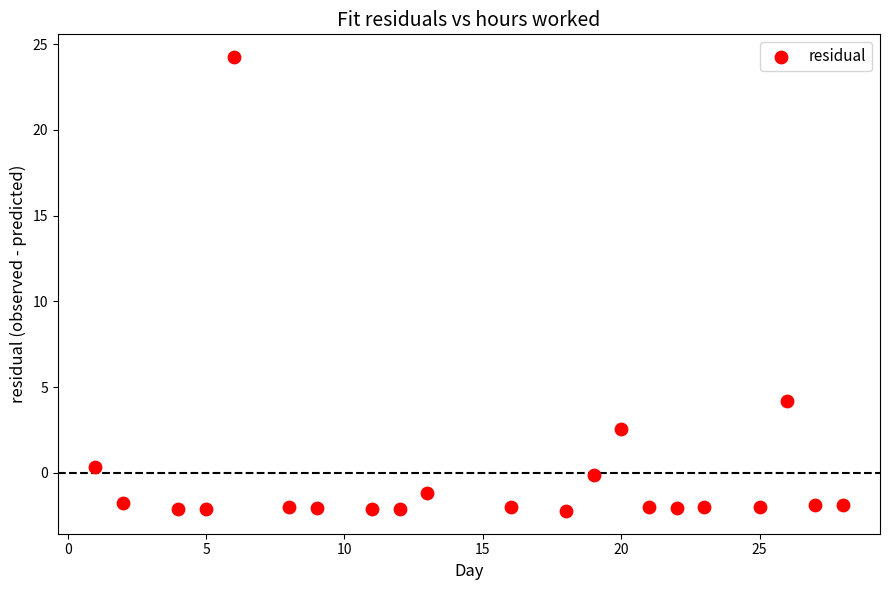

What is the range of Y values (max minus min)?

26.5